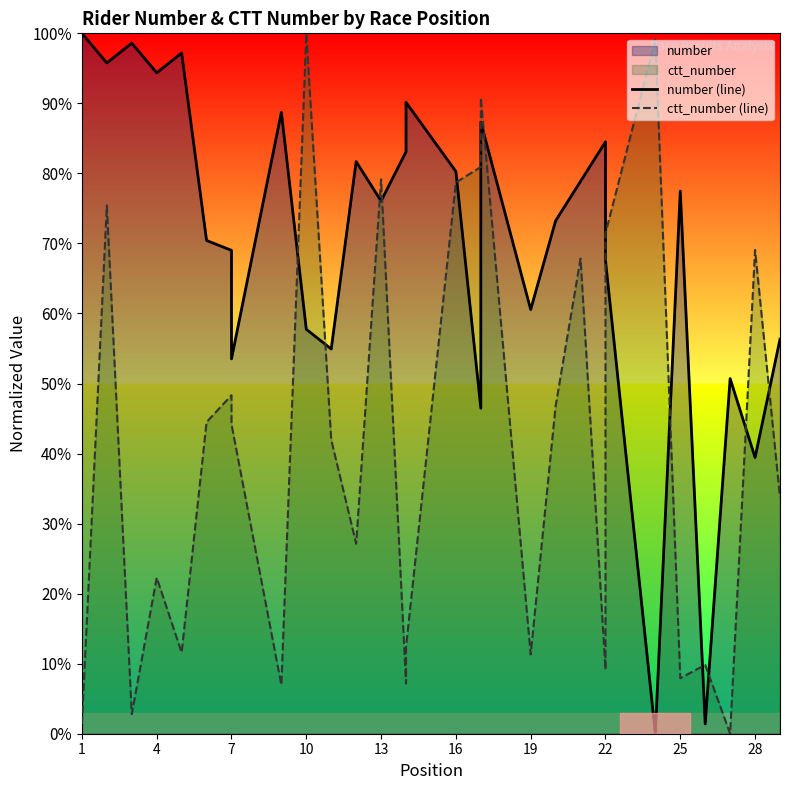

At which label does number (line) first exceed 76?

1